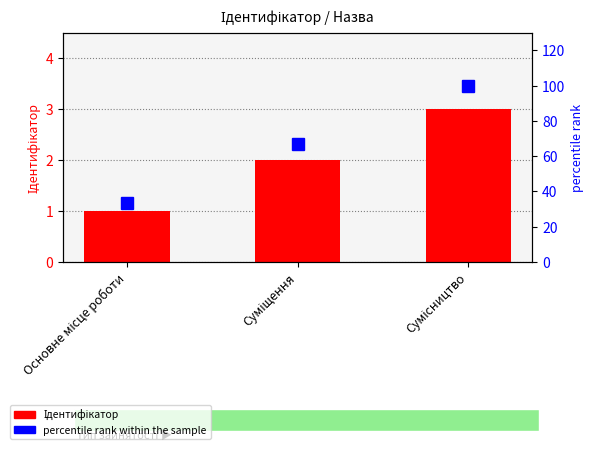

True or false: Ідентифікатор has a value of 0.5 at Суміщення.

False